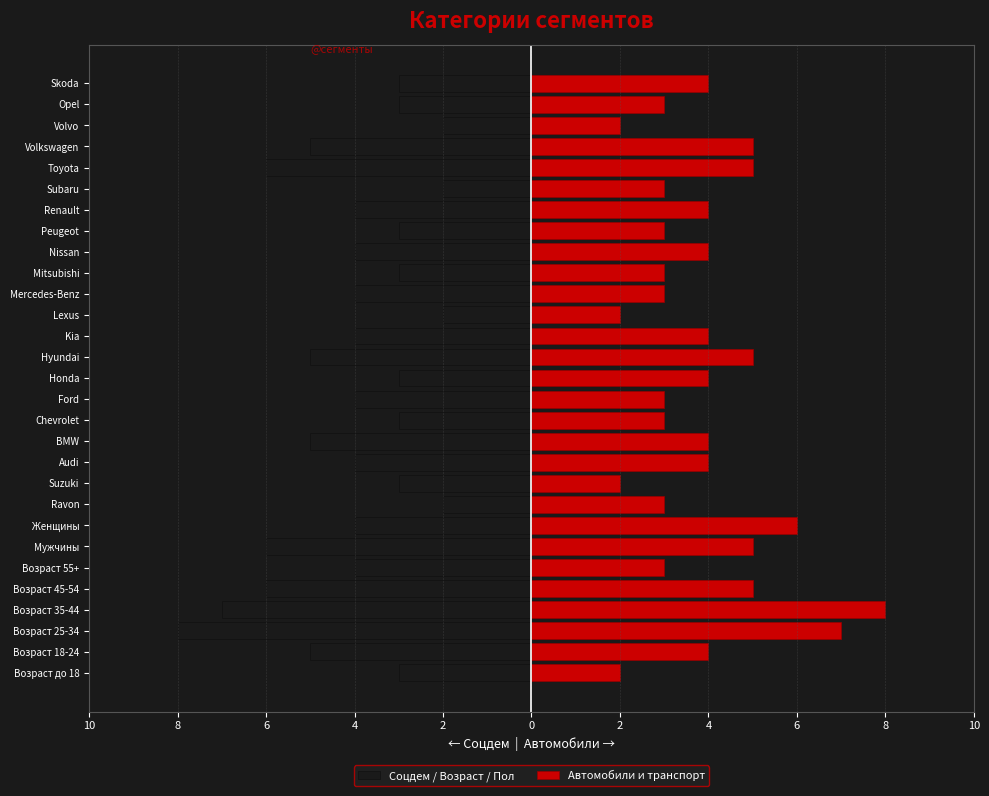

The value of Автомобили и транспорт at Lexus is 1. True or false?

False